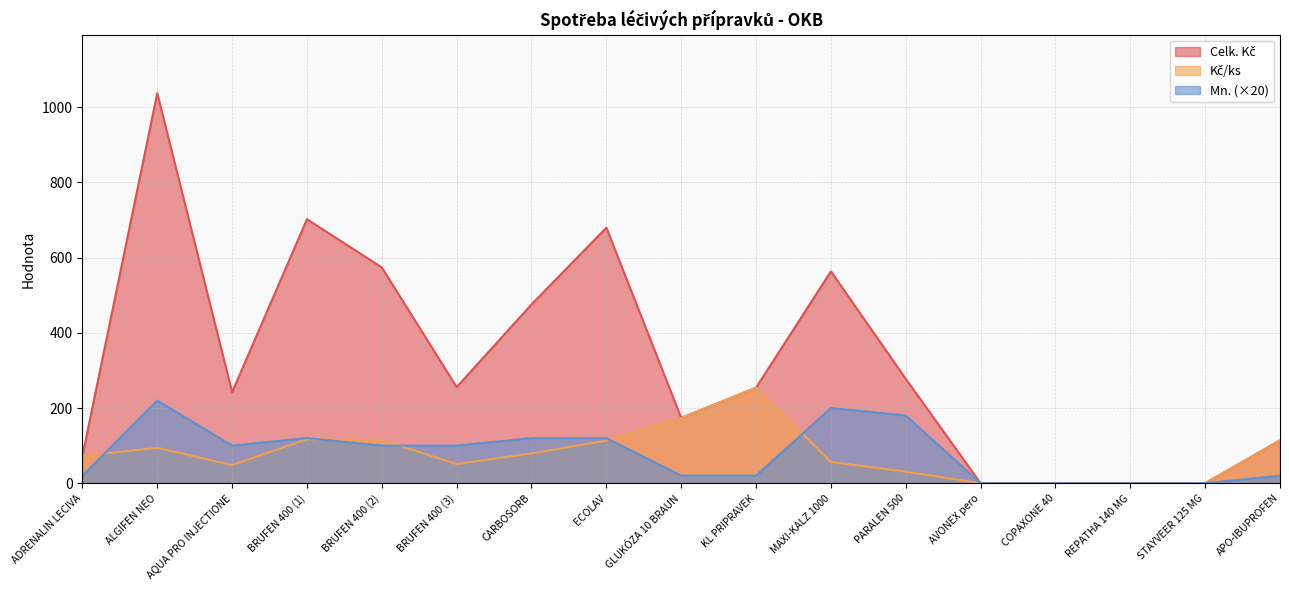

How many positive values does the Mn. series have?

13